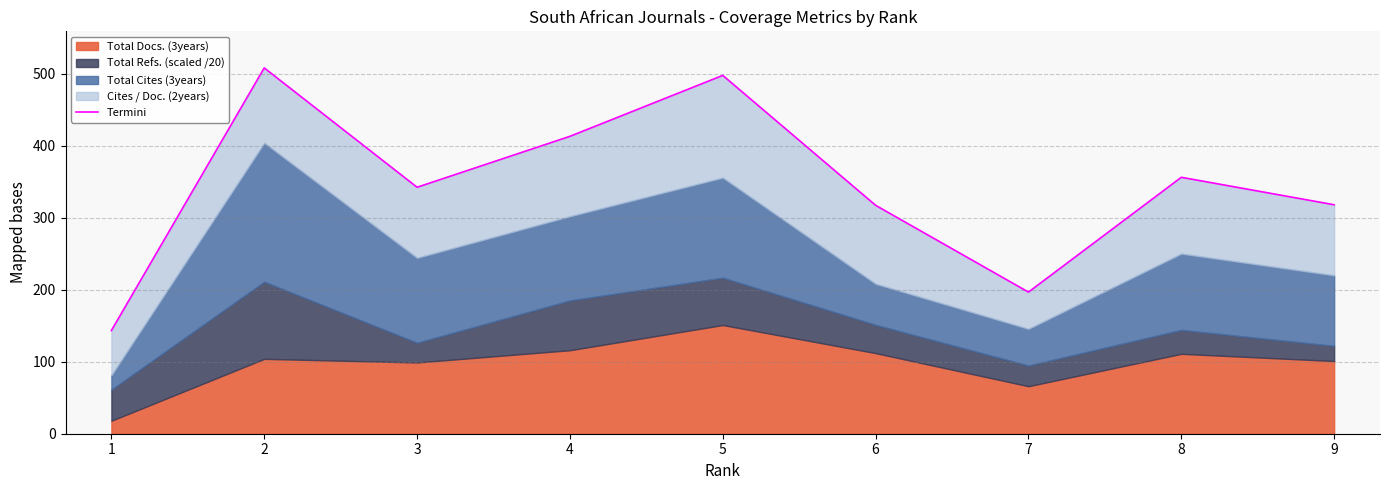

What is the value of the 4th point from the left?

413.1